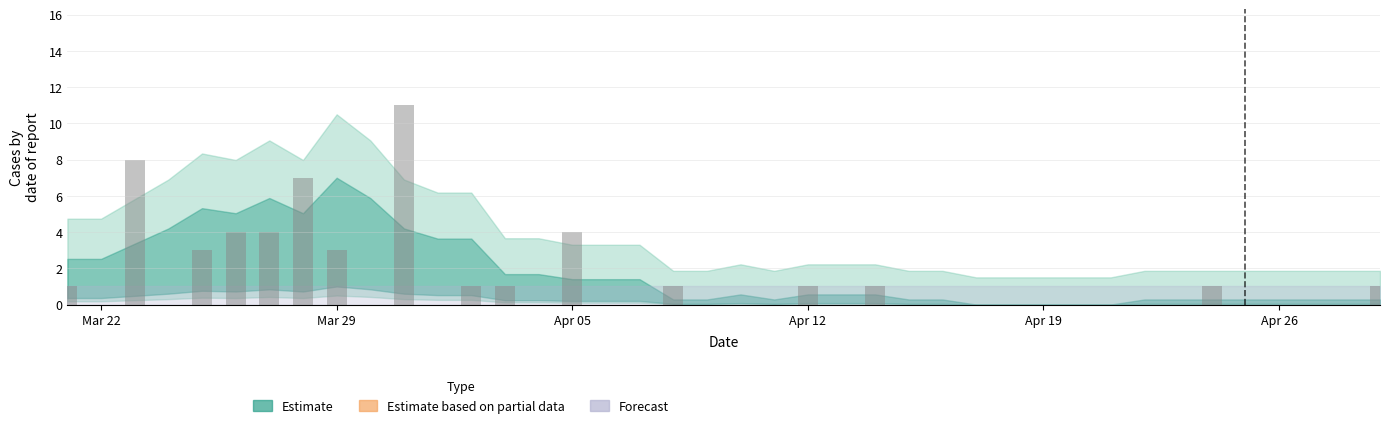

What is the greatest value displayed?

11